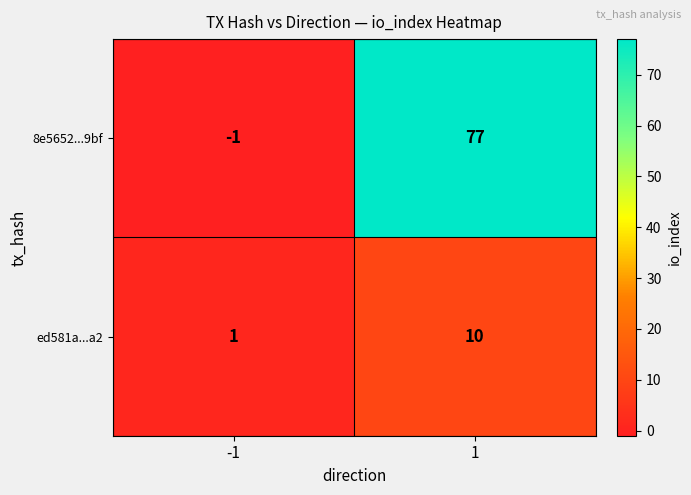

List the series in order of their peak value, highest first.

8e5652...9bf, ed581a...a2